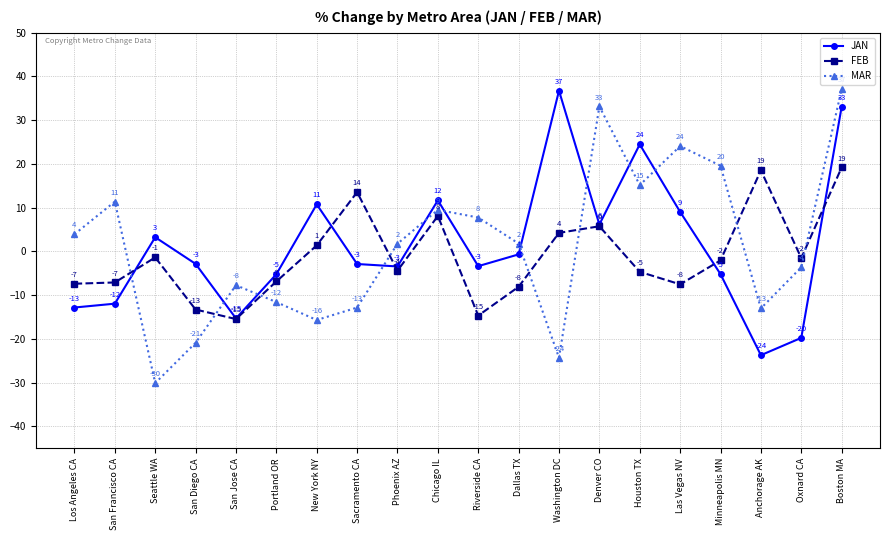

What is the total value across all series at Los Angeles CA?

-16.3